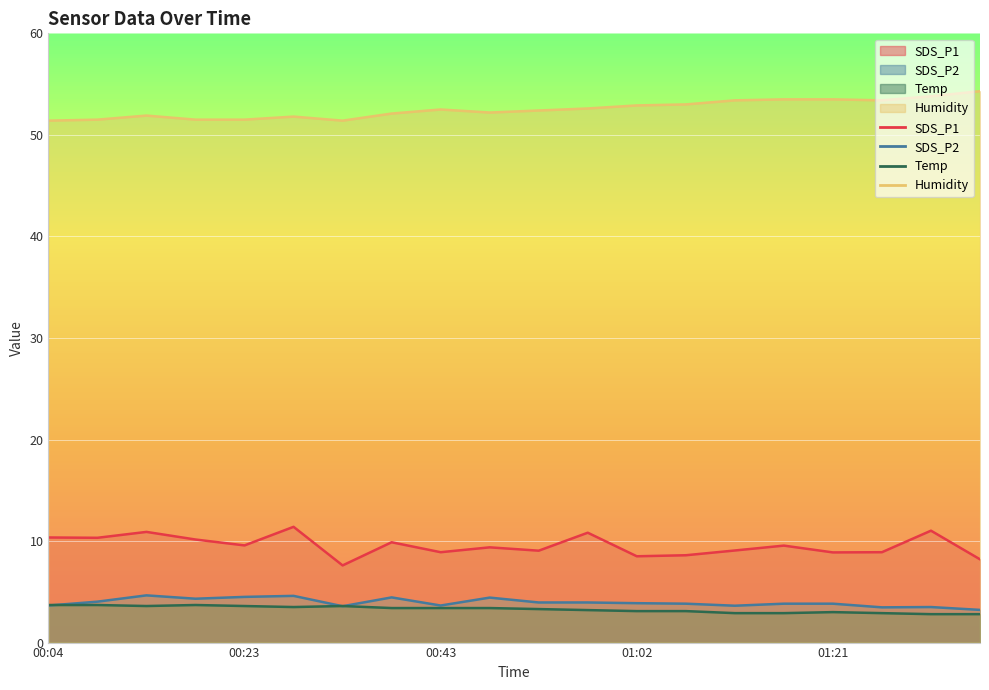

At which label is Temp closest to 3?

01:21